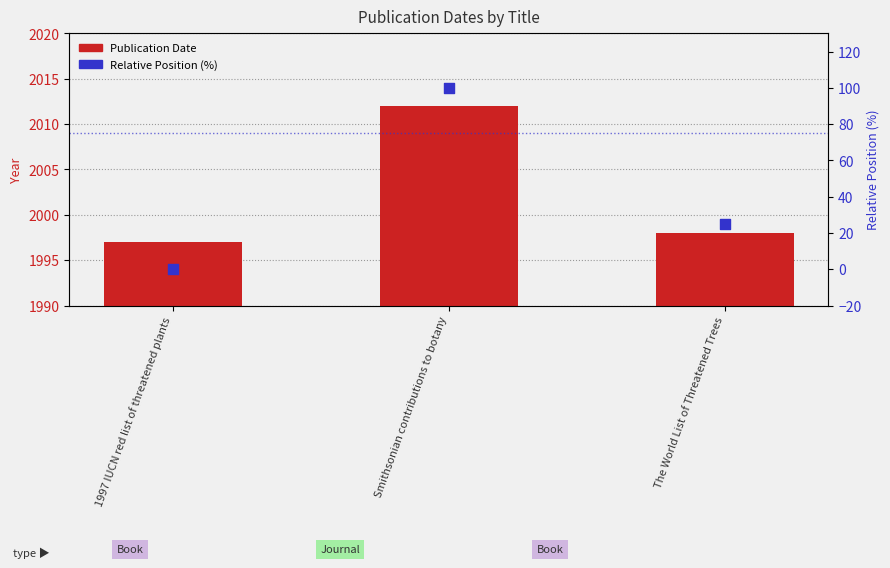

What is the total value across all series at Smithsonian contributions to botany?

2112